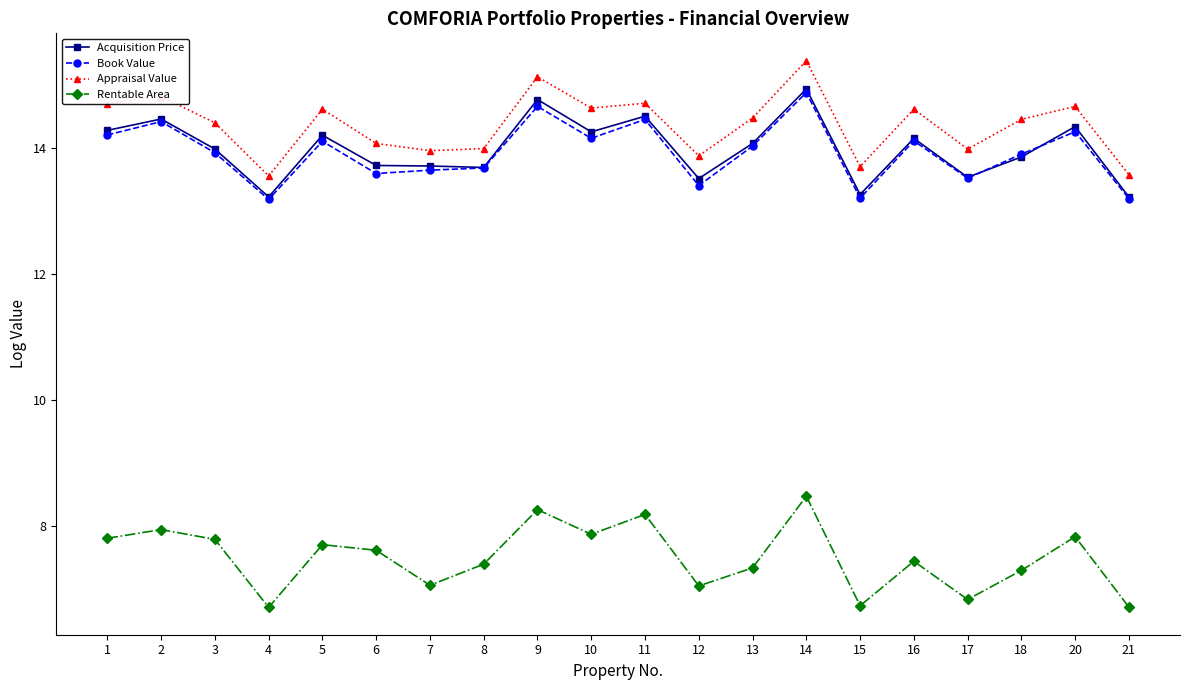

How many lines are shown in the chart?

4